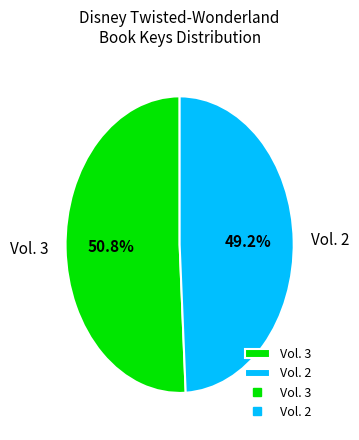

Which slice is the largest?

Vol. 3